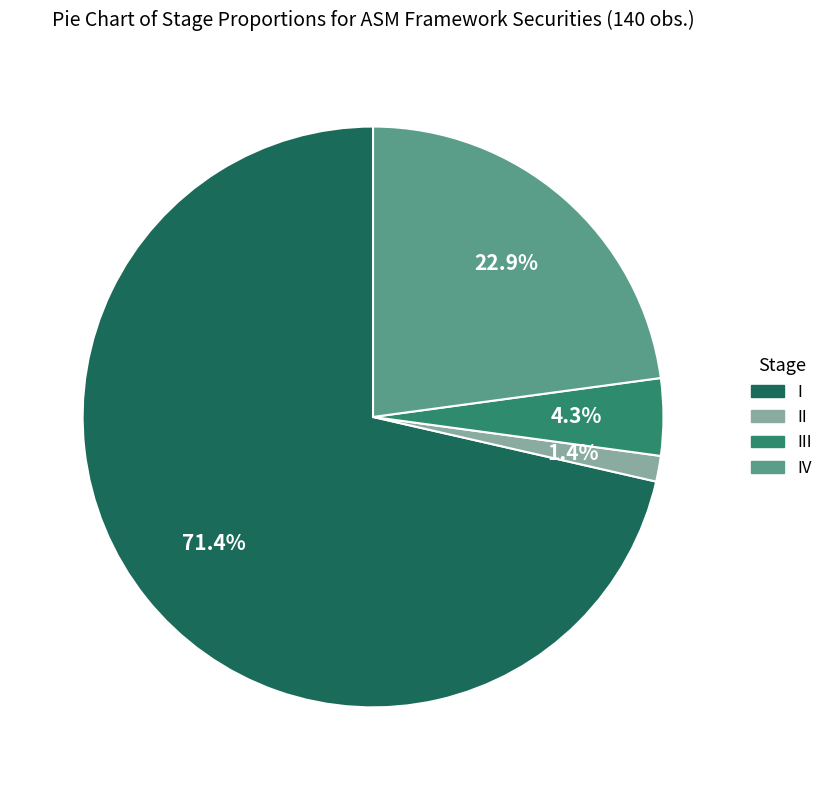

To the nearest percent, what portion does II represent?

1%